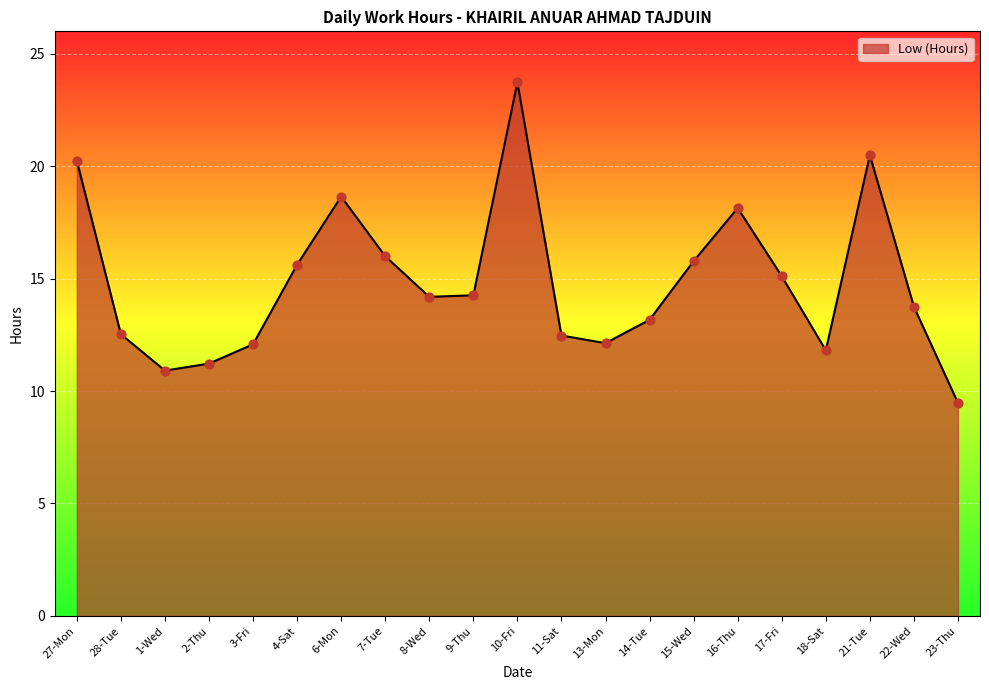

Between 18-Sat and 16-Thu, which is larger?

16-Thu